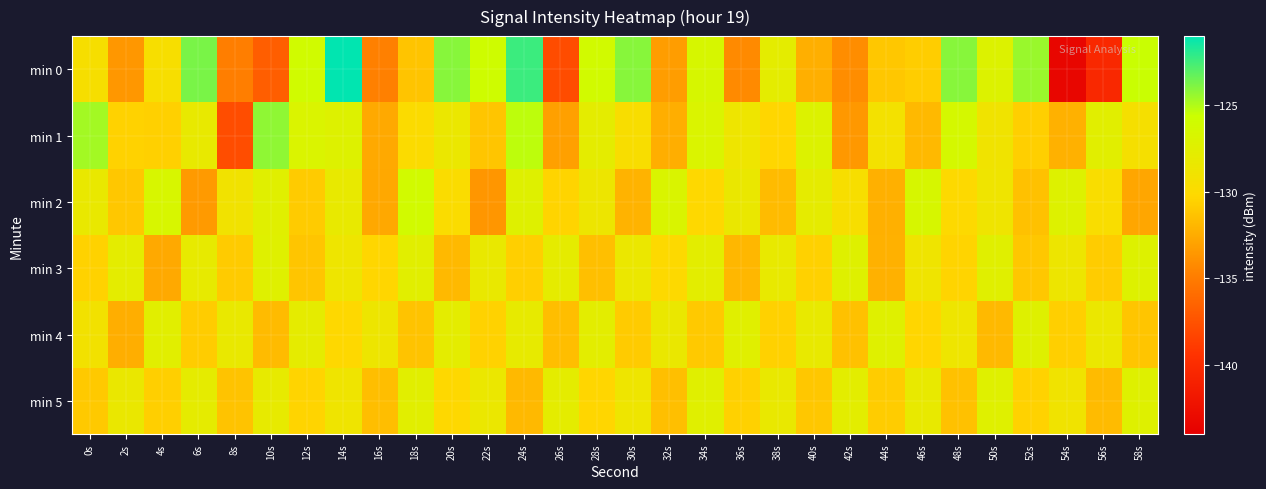

Reading left to right, list all the values displayed in this chart.

min 0: 0s=-129.5	2s=-133.6	4s=-129.5	6s=-123.8	8s=-134.8	10s=-136.8	12s=-126.0	14s=-121.1	16s=-134.8	18s=-131.3	20s=-124.1	22s=-125.9	24s=-122.4	26s=-137.9	28s=-126.2	30s=-124.1	32s=-133.2	34s=-126.6	36s=-134.2	38s=-127.8	40s=-132.3	42s=-134.0	44s=-131.1	46s=-130.8	48s=-124.1	50s=-127.1	52s=-124.5	54s=-143.4	56s=-140.3	58s=-125.6
min 1: 0s=-124.7	2s=-130.6	4s=-130.6	6s=-128.2	8s=-137.8	10s=-124.3	12s=-126.9	14s=-127.2	16s=-132.6	18s=-129.9	20s=-128.5	22s=-131.2	24s=-125.3	26s=-133.1	28s=-127.8	30s=-129.6	32s=-132.4	34s=-126.9	36s=-128.7	38s=-130.3	40s=-127.1	42s=-133.5	44s=-129.2	46s=-131.8	48s=-126.4	50s=-128.9	52s=-130.7	54s=-132.2	56s=-127.6	58s=-129.4
min 2: 0s=-128.3	2s=-131.1	4s=-126.7	6s=-133.4	8s=-129.0	10s=-127.5	12s=-130.9	14s=-128.2	16s=-132.7	18s=-126.1	20s=-129.8	22s=-133.6	24s=-127.3	26s=-130.4	28s=-128.6	30s=-132.1	32s=-126.8	34s=-130.2	36s=-128.4	38s=-131.7	40s=-127.9	42s=-129.5	44s=-132.3	46s=-126.6	48s=-130.1	50s=-128.8	52s=-131.4	54s=-127.2	56s=-129.7	58s=-132.8
min 3: 0s=-130.5	2s=-127.8	4s=-132.6	6s=-128.1	8s=-130.9	10s=-127.4	12s=-131.2	14s=-128.7	16s=-130.3	18s=-127.6	20s=-131.8	22s=-128.3	24s=-130.7	26s=-127.9	28s=-131.5	30s=-128.5	32s=-130.1	34s=-127.7	36s=-131.9	38s=-128.2	40s=-130.6	42s=-127.3	44s=-132.2	46s=-128.8	48s=-130.4	50s=-127.5	52s=-131.1	54s=-128.6	56s=-130.8	58s=-127.2
min 4: 0s=-129.1	2s=-132.4	4s=-127.6	6s=-130.8	8s=-128.3	10s=-131.7	12s=-127.9	14s=-130.2	16s=-128.6	18s=-131.3	20s=-127.8	22s=-130.5	24s=-128.1	26s=-131.6	28s=-127.7	30s=-130.9	32s=-128.4	34s=-131.0	36s=-127.5	38s=-130.6	40s=-128.2	42s=-131.4	44s=-127.4	46s=-130.3	48s=-128.7	50s=-131.8	52s=-127.3	54s=-130.7	56s=-128.5	58s=-131.2
min 5: 0s=-131.0	2s=-128.4	4s=-130.7	6s=-127.9	8s=-131.3	10s=-128.1	12s=-130.4	14s=-128.8	16s=-131.6	18s=-127.6	20s=-130.2	22s=-128.5	24s=-131.8	26s=-127.8	28s=-130.3	30s=-128.7	32s=-131.5	34s=-127.5	36s=-130.6	38s=-128.3	40s=-131.1	42s=-127.7	44s=-130.8	46s=-128.2	48s=-131.4	50s=-127.4	52s=-130.5	54s=-128.9	56s=-131.7	58s=-127.3